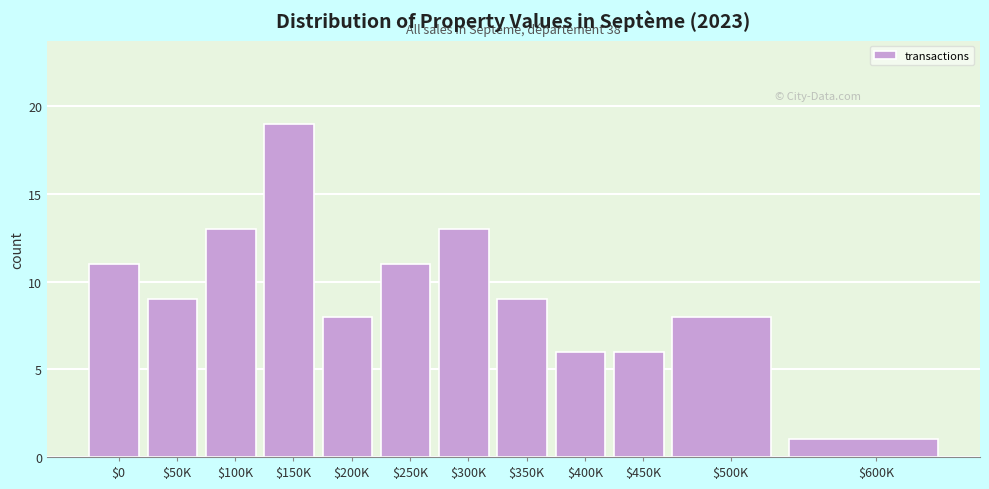

Reading left to right, extract all data points from this chart.

11	9	13	19	8	11	13	9	6	6	8	1